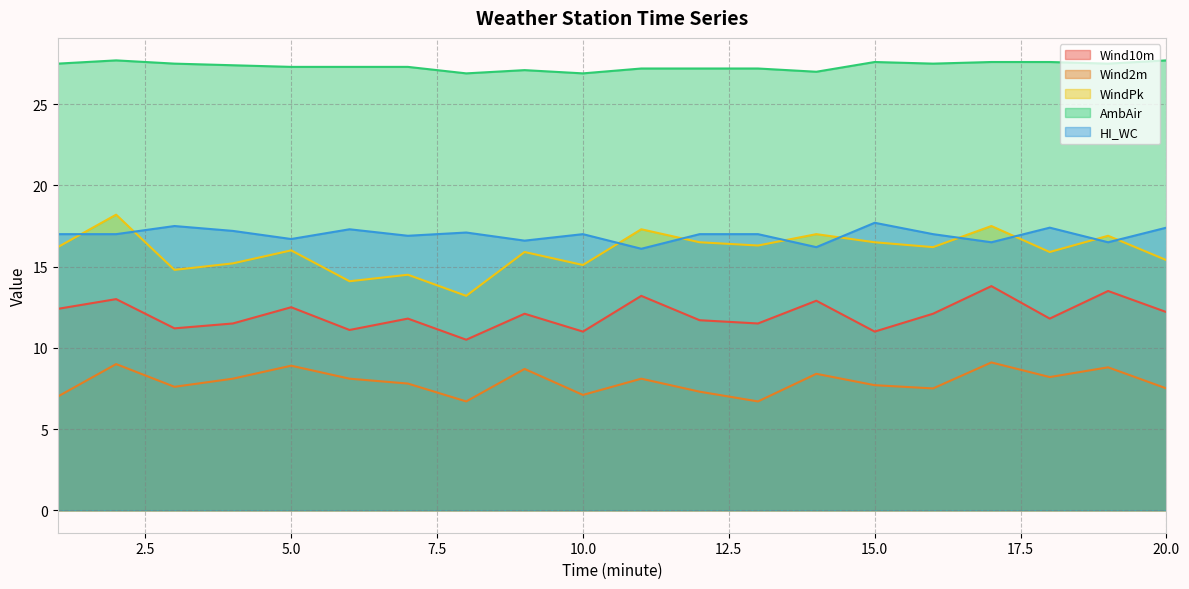

What is the spread (max minus min) of values at 14?

18.6